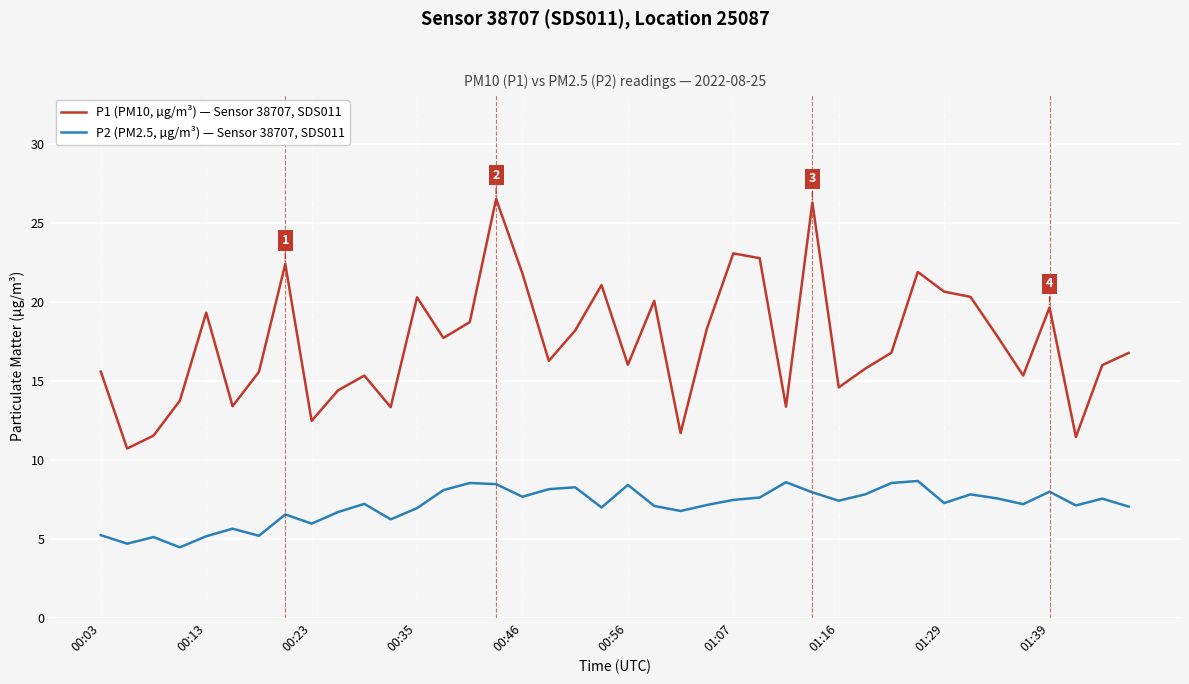

What is the minimum value shown in the chart?

4.5